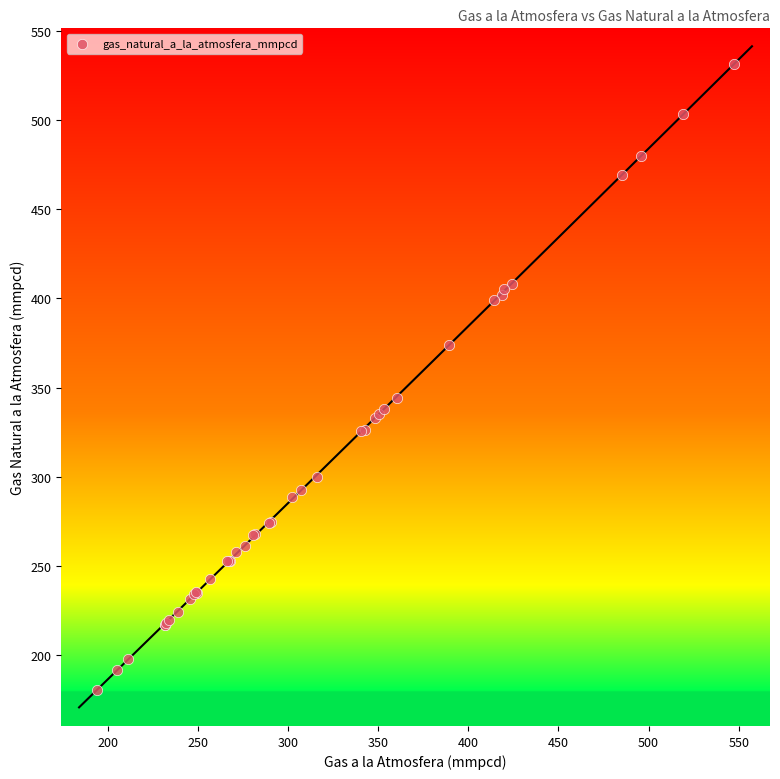

What Y value in the scatter plot is closest to 355?

344.3